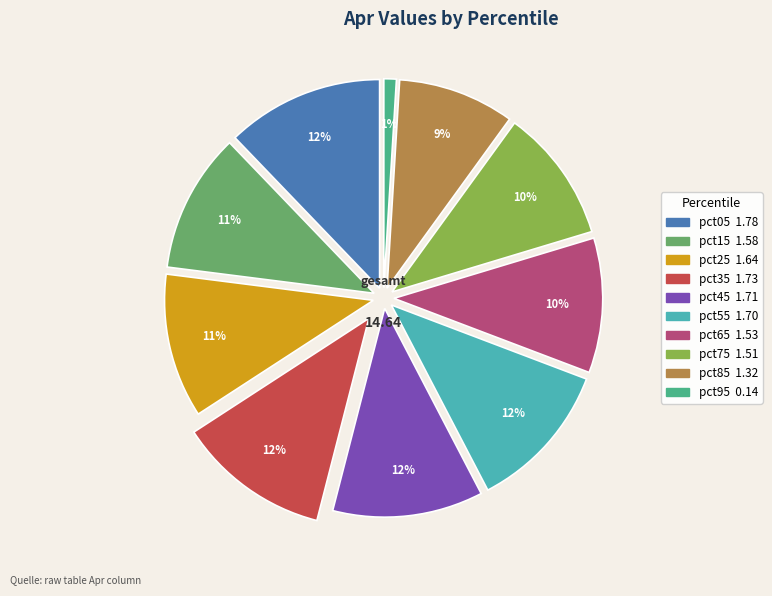

Count the number of slices in the pie.

10